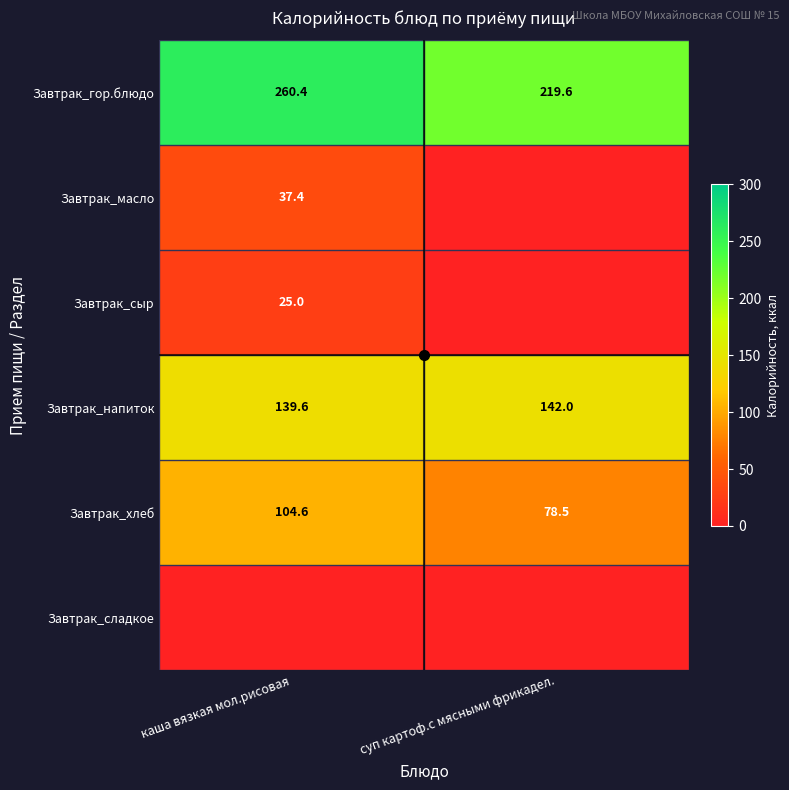

Count the number of data series in this chart.

6